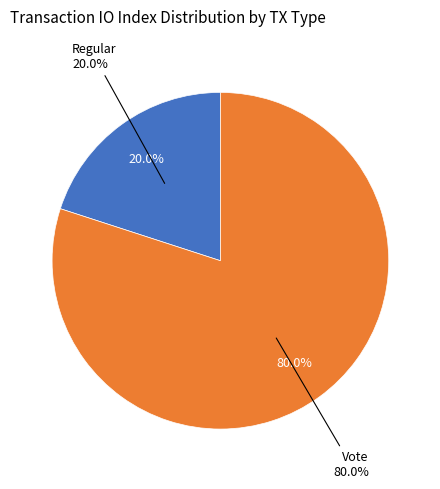

Which category accounts for the majority?

Vote